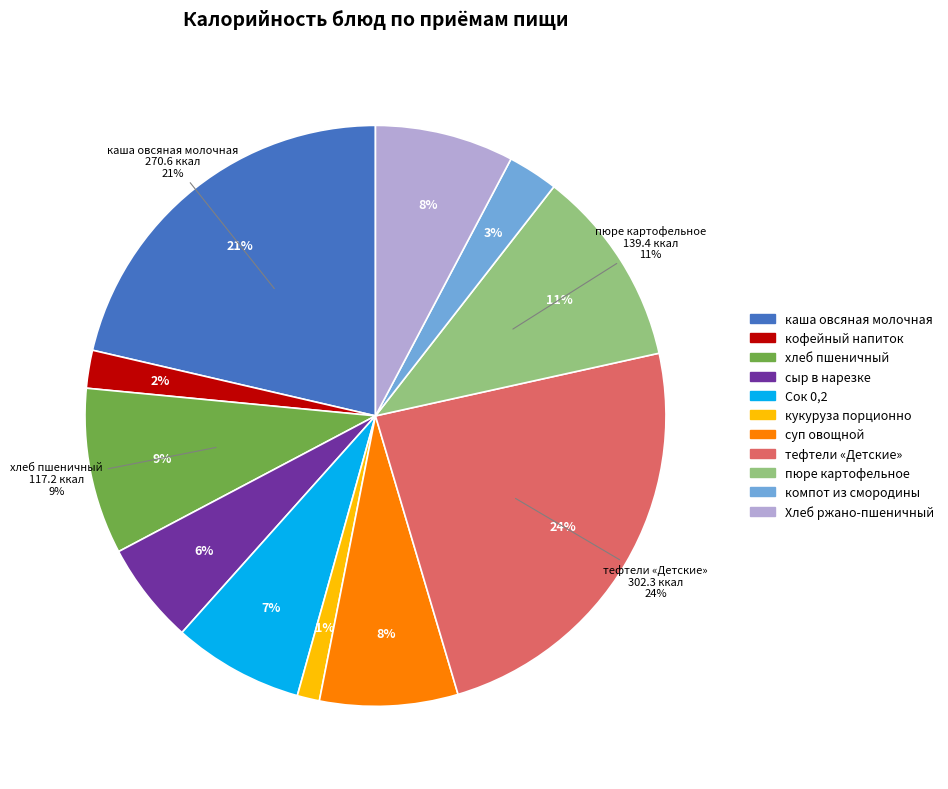

The тефтели «Детские» slice represents 24% of the pie. True or false?

True